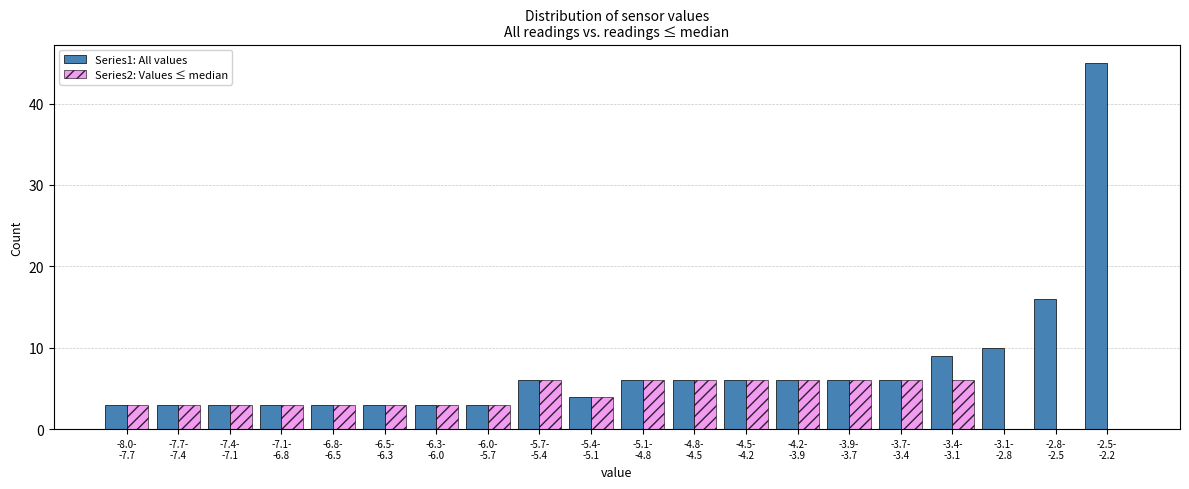

Which series has the largest total across all categories?

Series1: All values